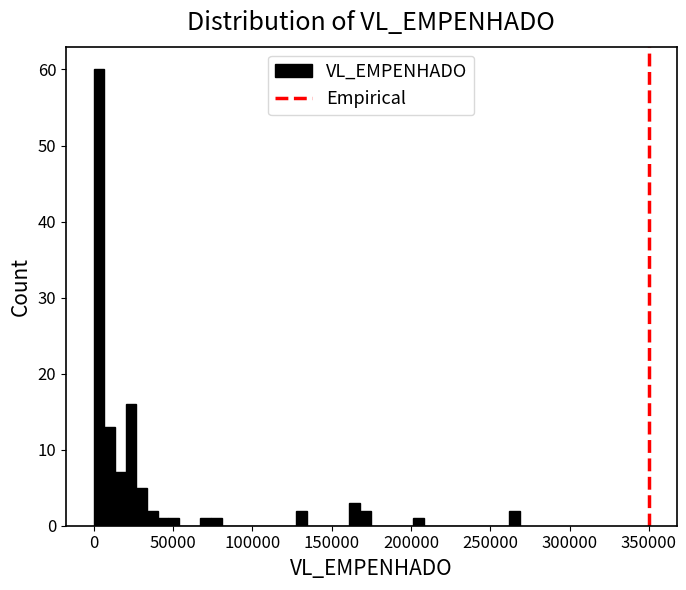

Around what value on the x-axis is the tallest bar? Give the approximate position of its centre, as read against the axis.

5000